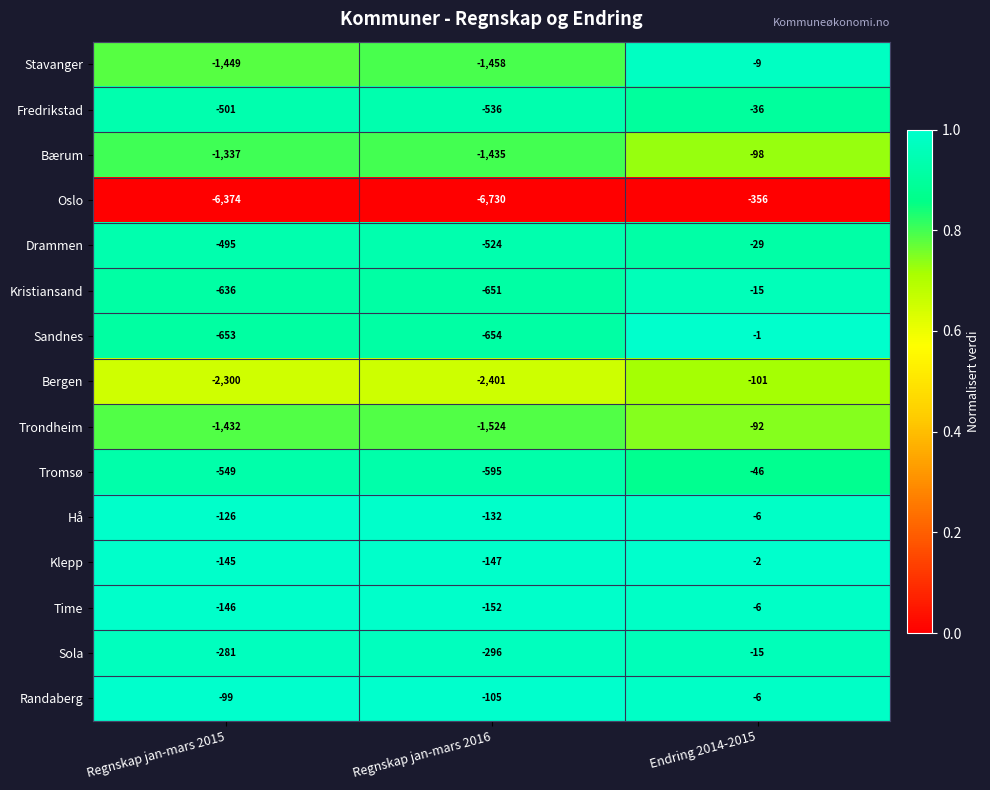

At which label does Tromsø first exceed -549?

Endring 2014-2015